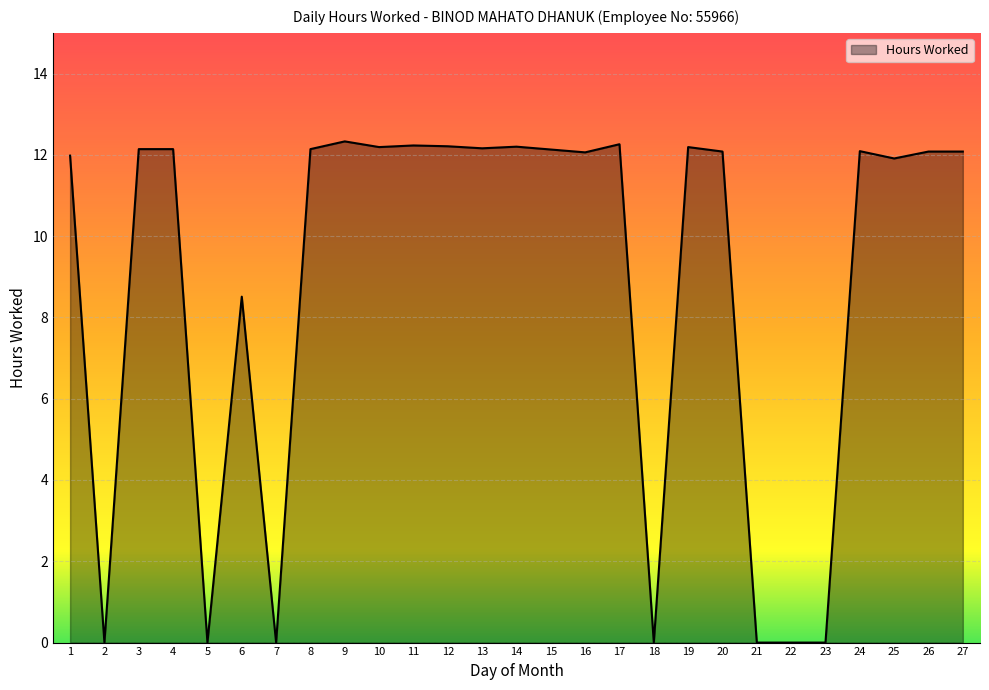

At which label is the value closest to 6?

6